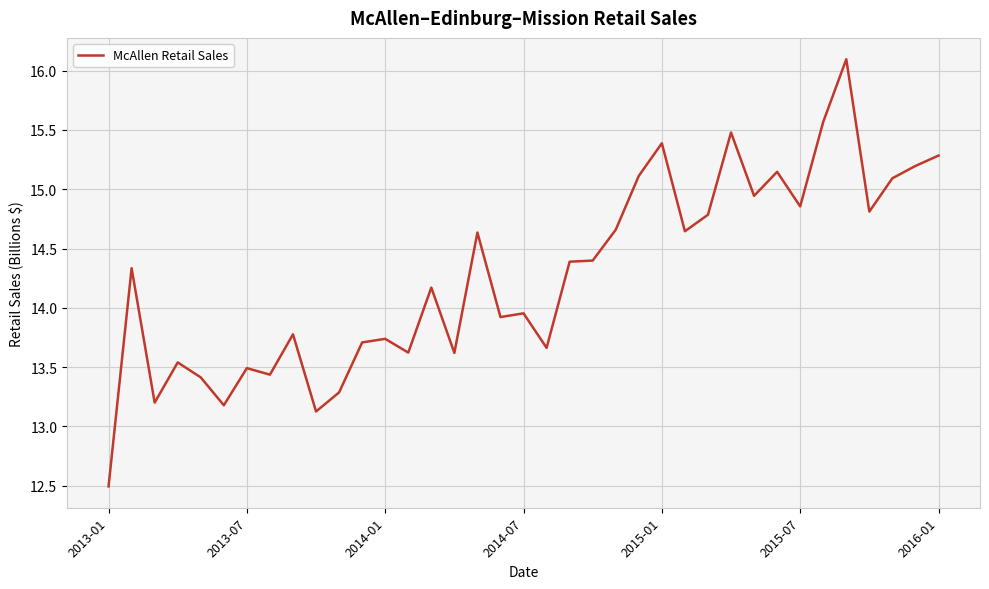

How many lines are shown in the chart?

1